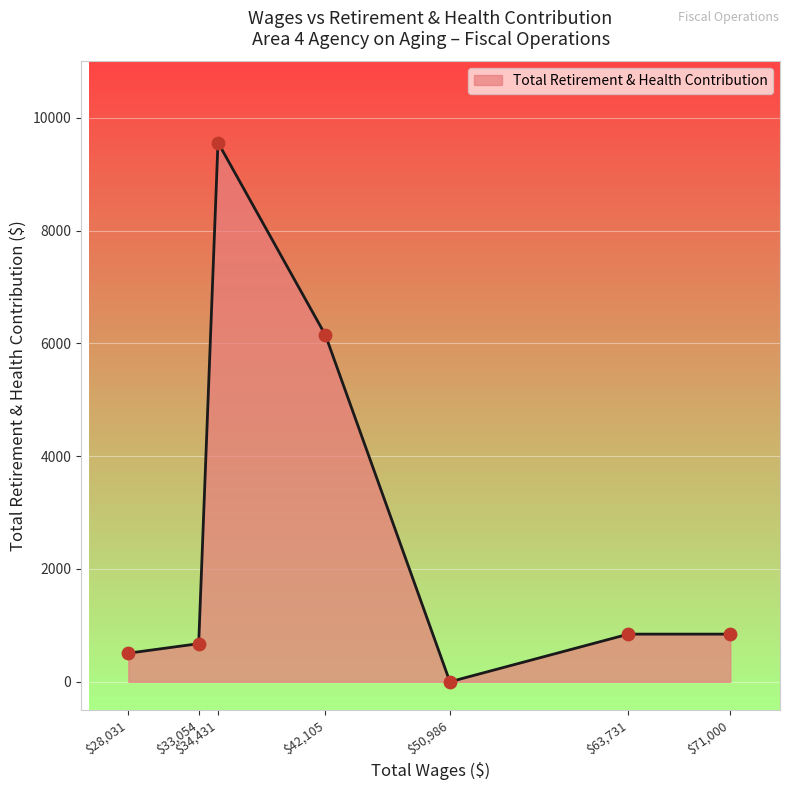

At which category does the chart reach its peak across all series?

$34,431